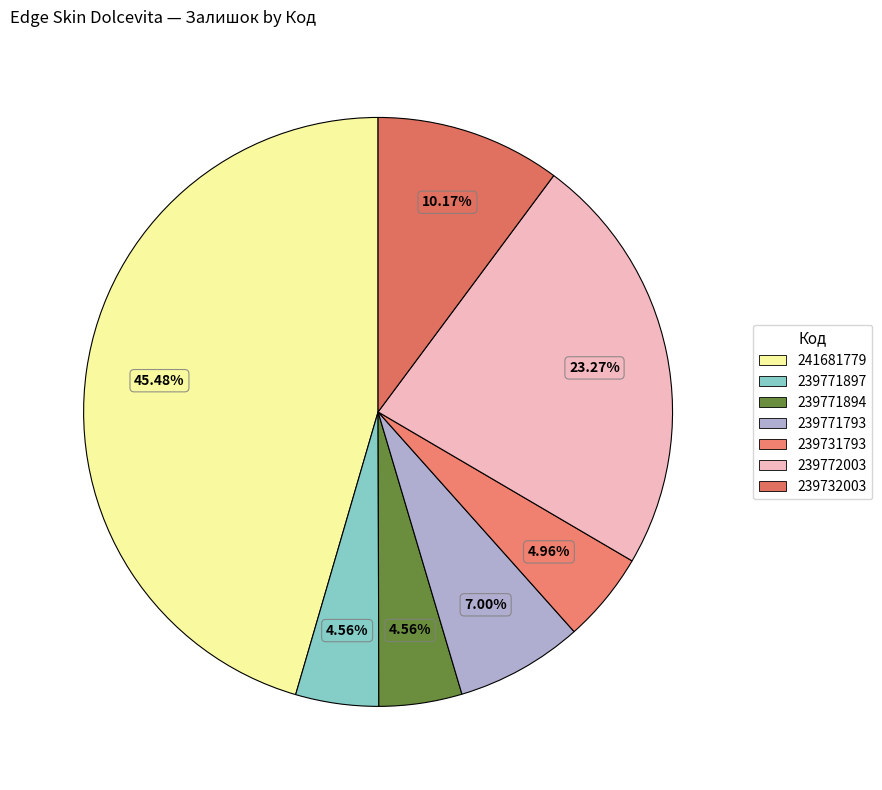

Does 239772003 represent more than half of the total?

No